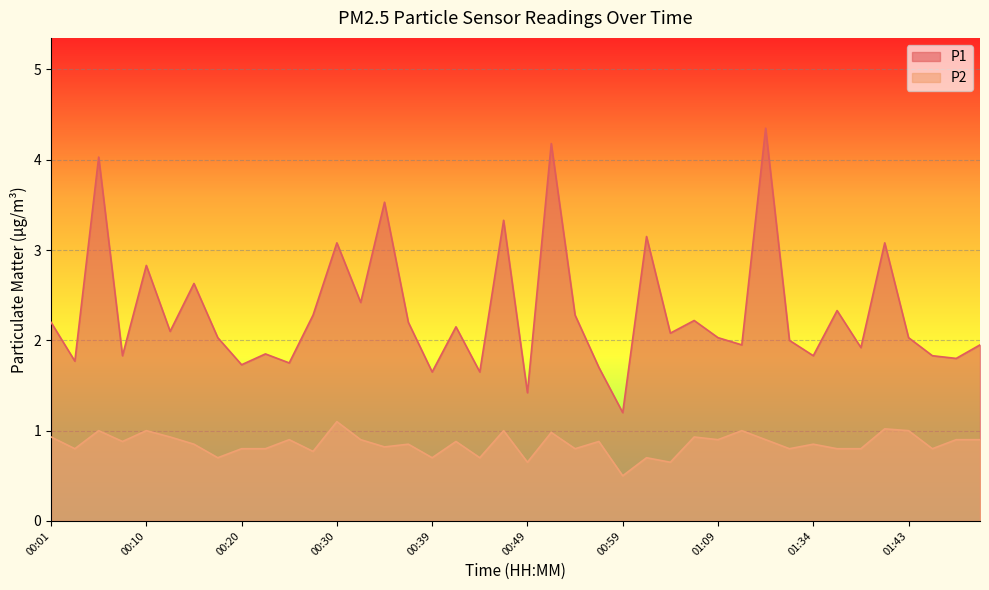

What is the difference between the P1 values at 00:42 and 01:41?

0.9